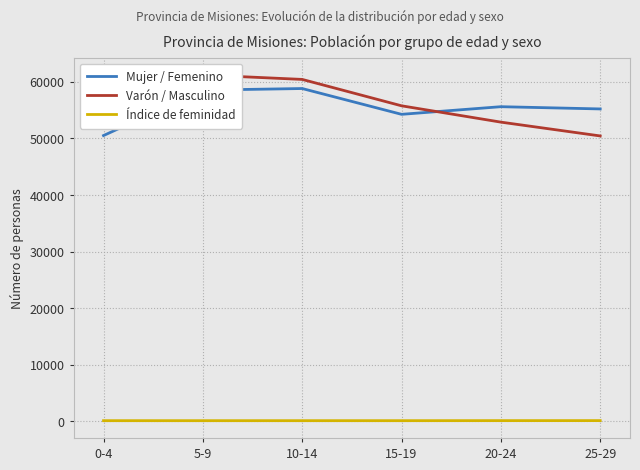

Reading left to right, list all the values displayed in this chart.

Mujer / Femenino: 0-4=50495	5-9=58523	10-14=58806	15-19=54246	20-24=55595	25-29=55199
Varón / Masculino: 0-4=51928	5-9=61210	10-14=60417	15-19=55753	20-24=52867	25-29=50426
Índice de feminidad: 0-4=97	5-9=96	10-14=97	15-19=97	20-24=105	25-29=109